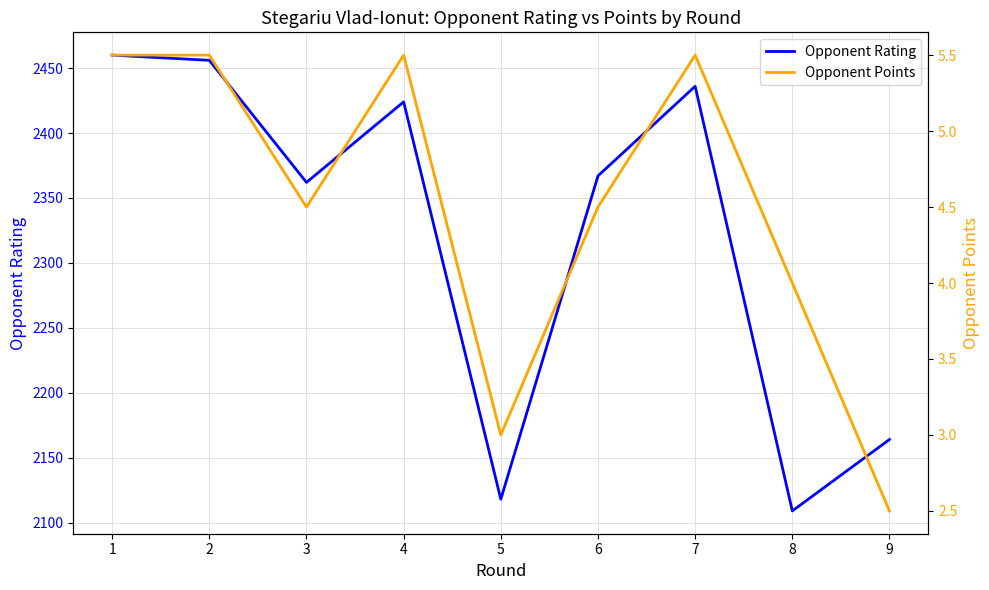

How many lines are shown in the chart?

2